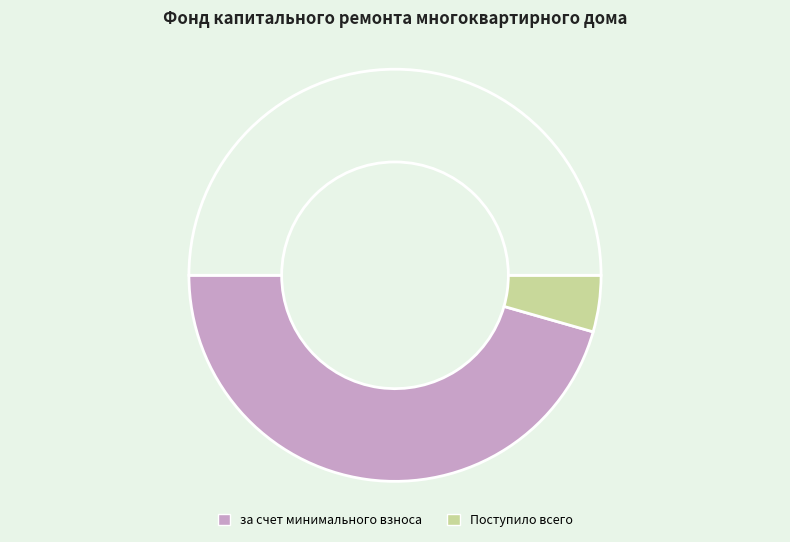

How many slices are in this pie chart?

3